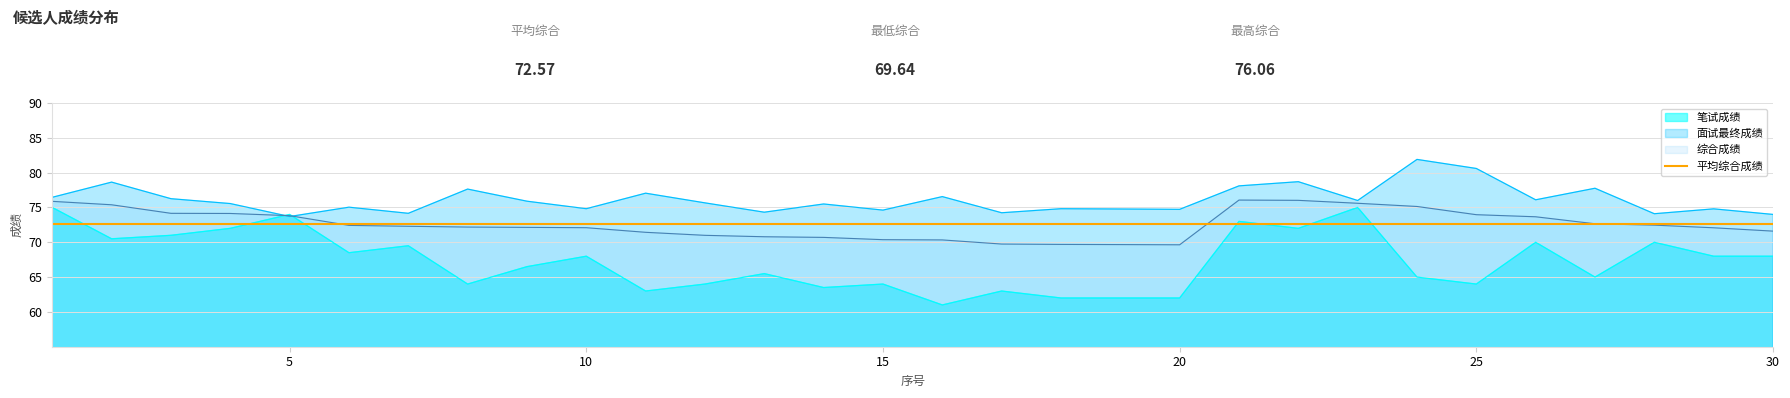

Between 8 and 26, which is larger?

26